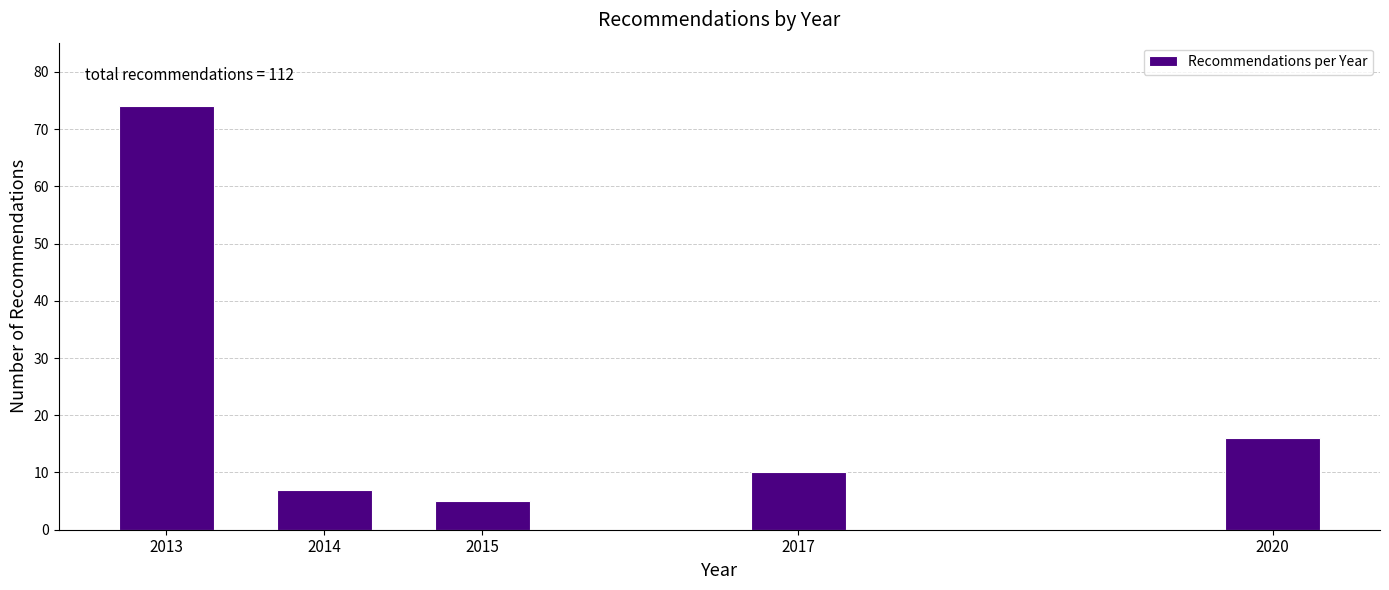

Reading left to right, transcribe all the data shown in this chart.

2013=74	2014=7	2015=5	2017=10	2020=16